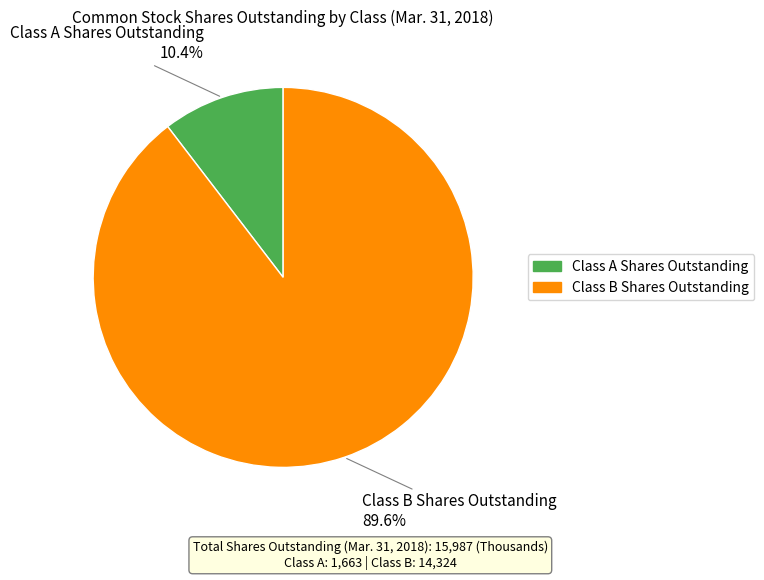

To the nearest percent, what is the average slice percentage?

50%